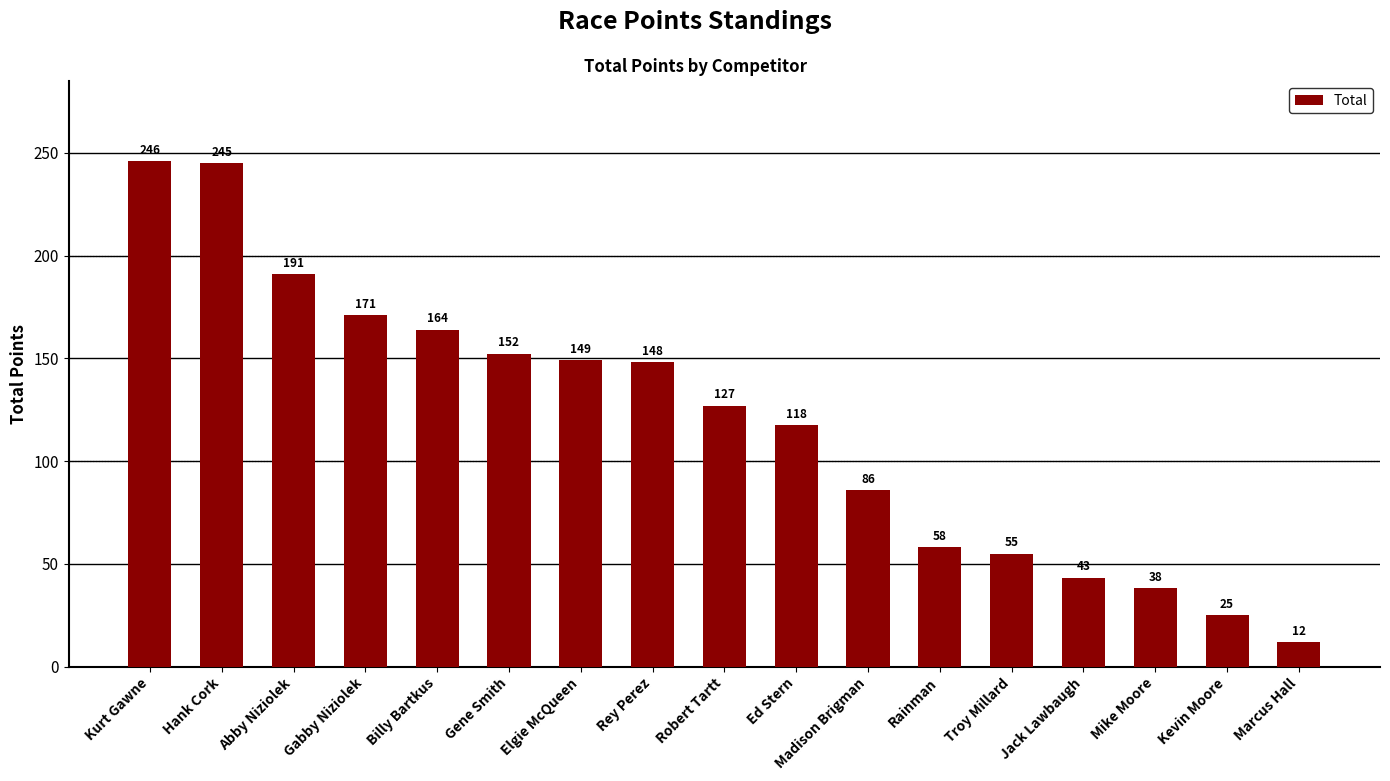

List the labels in order of value, largest first.

Kurt Gawne, Hank Cork, Abby Niziolek, Gabby Niziolek, Billy Bartkus, Gene Smith, Elgie McQueen, Rey Perez, Robert Tartt, Ed Stern, Madison Brigman, Rainman, Troy Millard, Jack Lawbaugh, Mike Moore, Kevin Moore, Marcus Hall